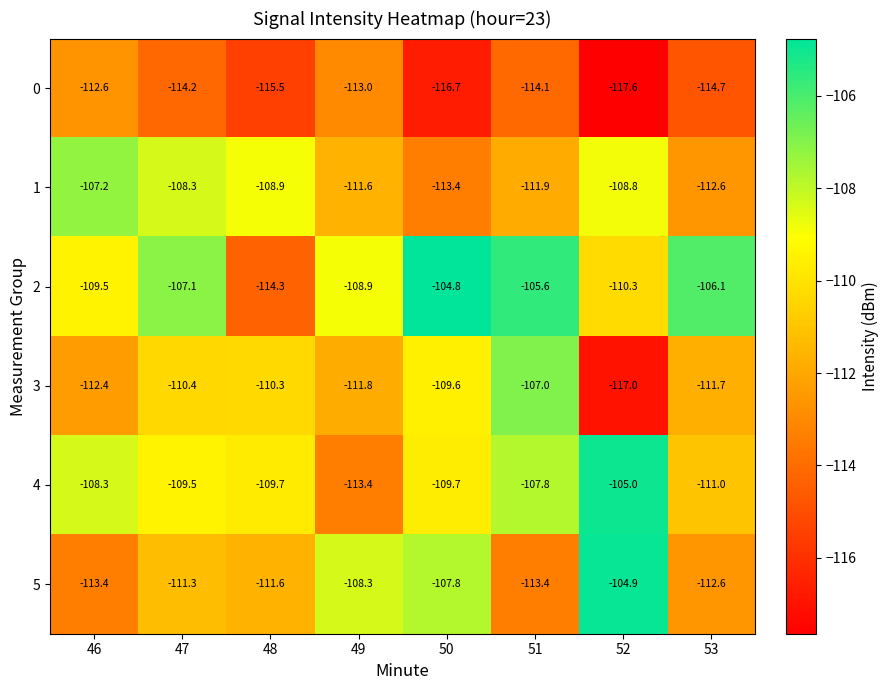

True or false: 5 has a value of -186.2 at 52.

False